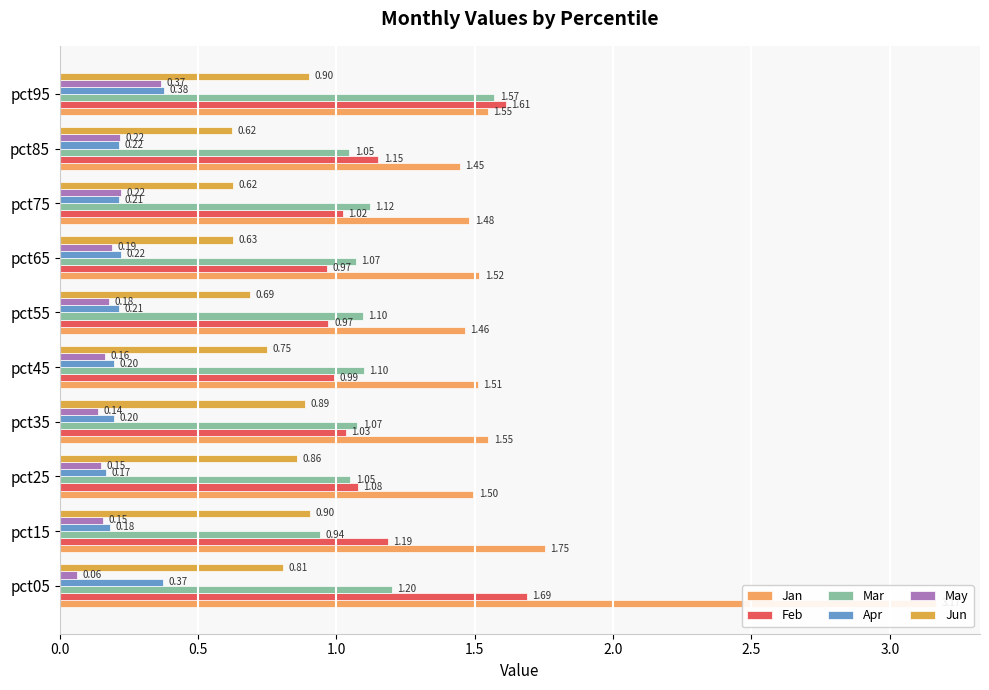

How many Apr values are between 0 and 1?

10